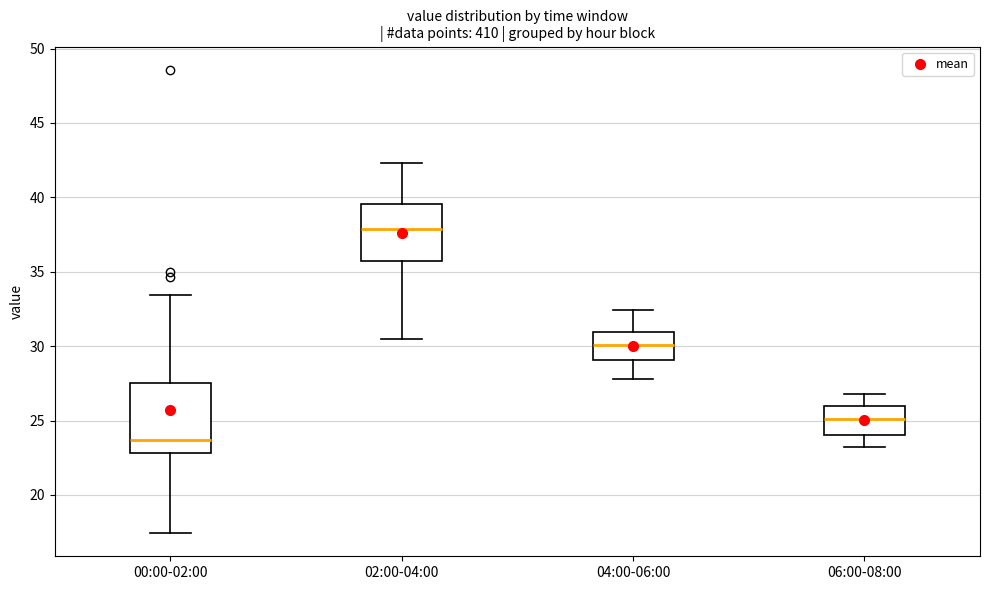

Reading left to right, read every box against the y-axis: the position of its median line, the range the box covers, and the ends of its whiskers. The values are not printed on the chart, so give them approximately, as read against the axis.

00:00-02:00: median 23.5, box 23.0 to 27.5, whiskers 17.5 to 33.5
02:00-04:00: median 38.0, box 35.5 to 39.5, whiskers 30.5 to 42.5
04:00-06:00: median 30.0, box 29.0 to 31.0, whiskers 28.0 to 32.5
06:00-08:00: median 25.0, box 24.0 to 26.0, whiskers 23.0 to 27.0